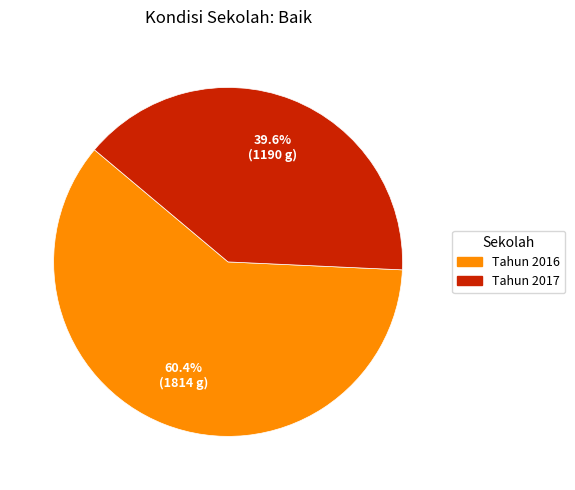

What is the total percentage of Tahun 2016 and Tahun 2017?

100.0%